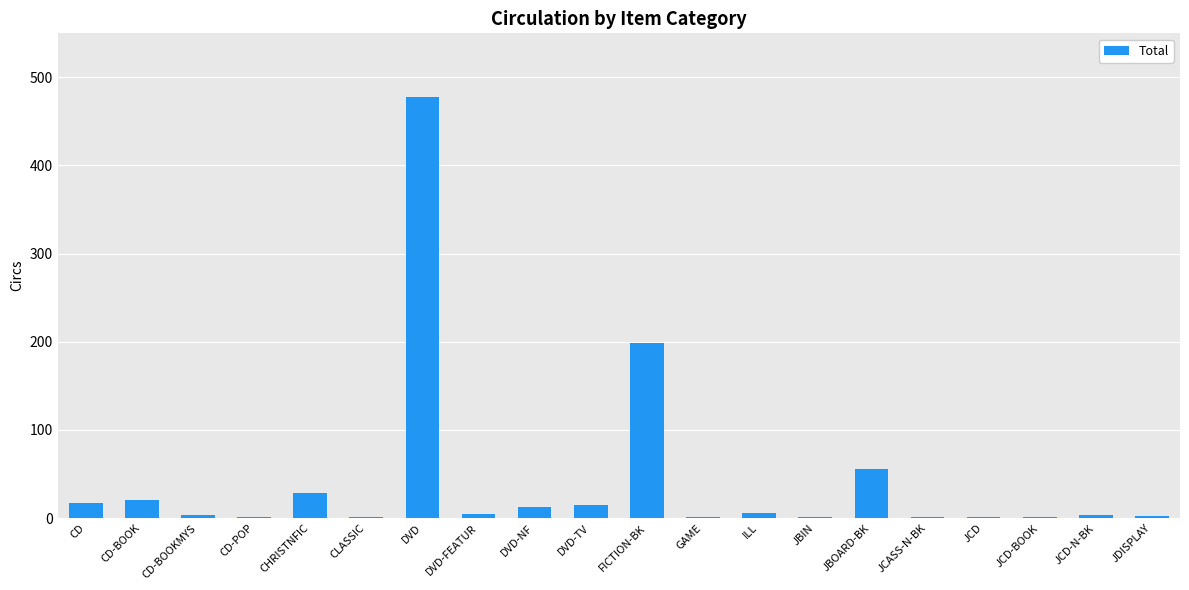

At which label is the value closest to 239?

FICTION-BK